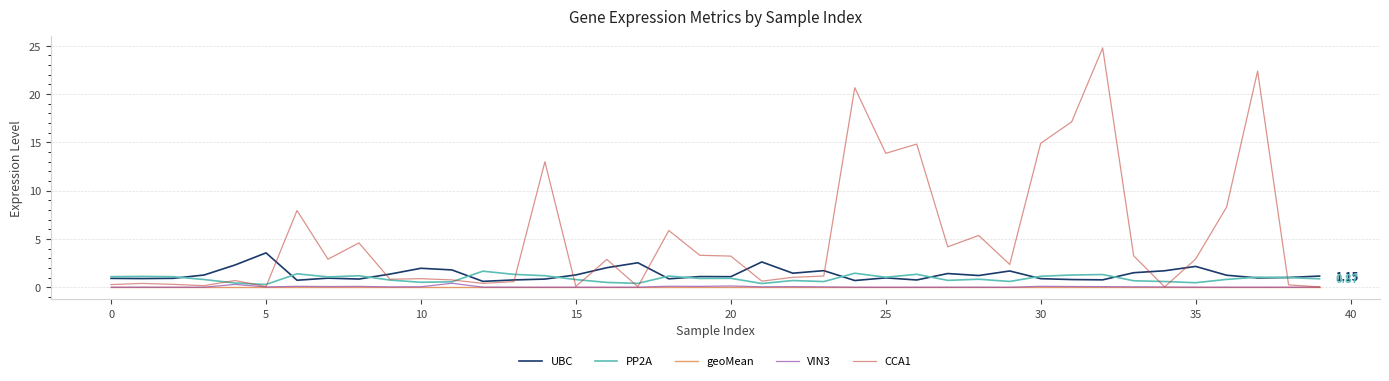

Which series has the largest total across all categories?

CCA1